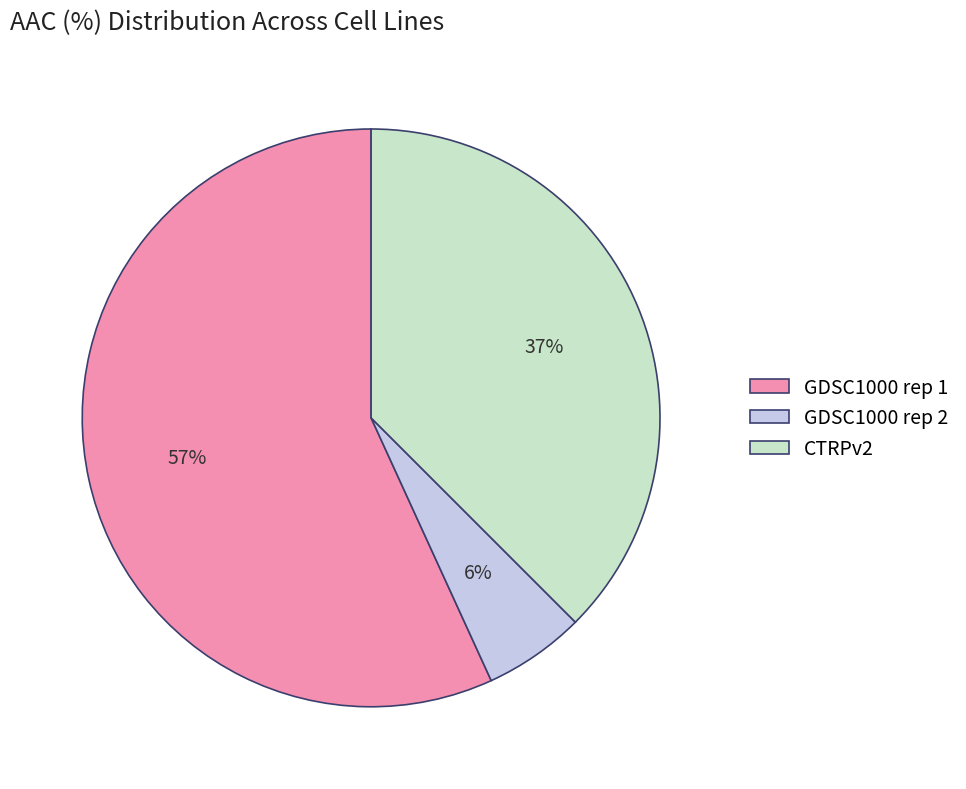

True or false: CTRPv2 accounts for 37% of the total.

True